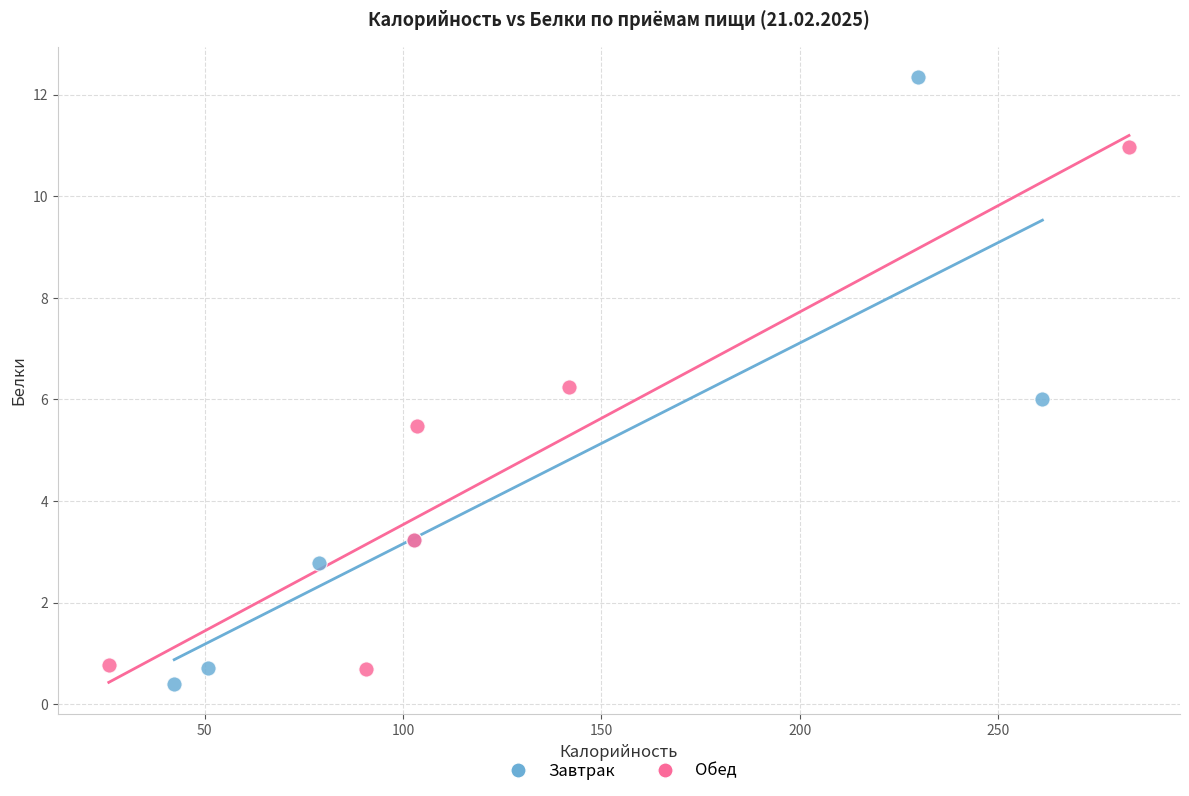

Which series contains the lowest Y value?

Завтрак